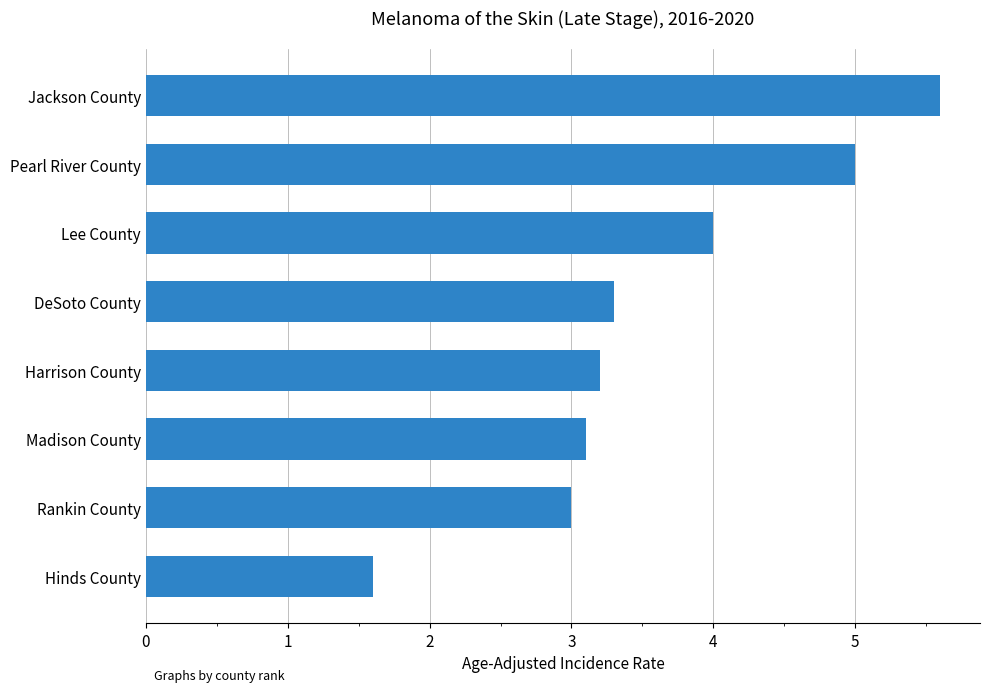

Which category has the highest value across all series?

Jackson County